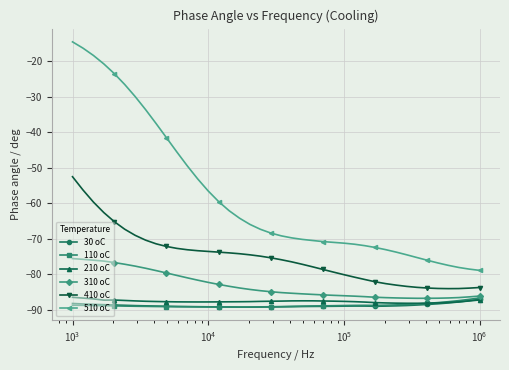

Which series has the widest spread of values?

510 oC